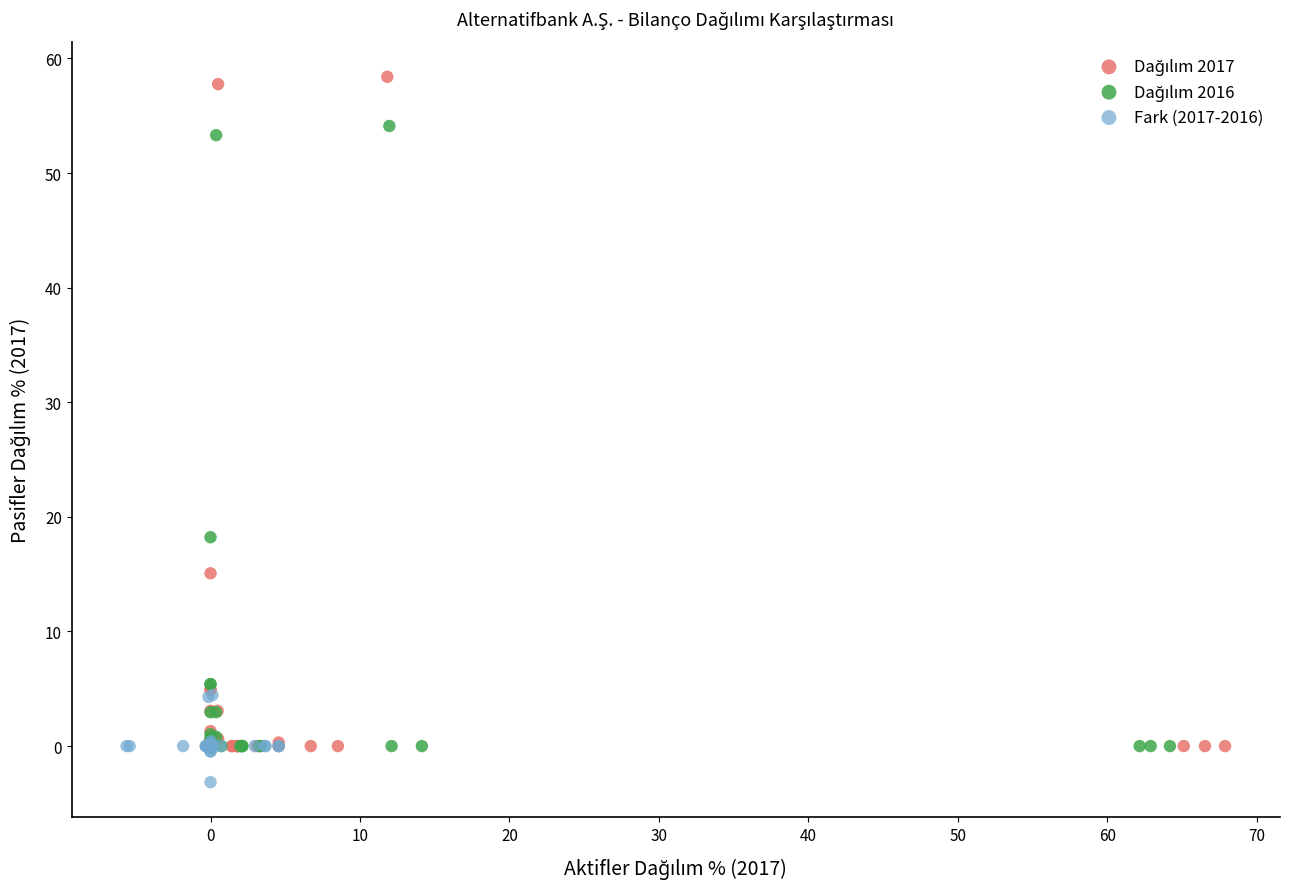

Which series contains the lowest Y value?

Fark (2017-2016)